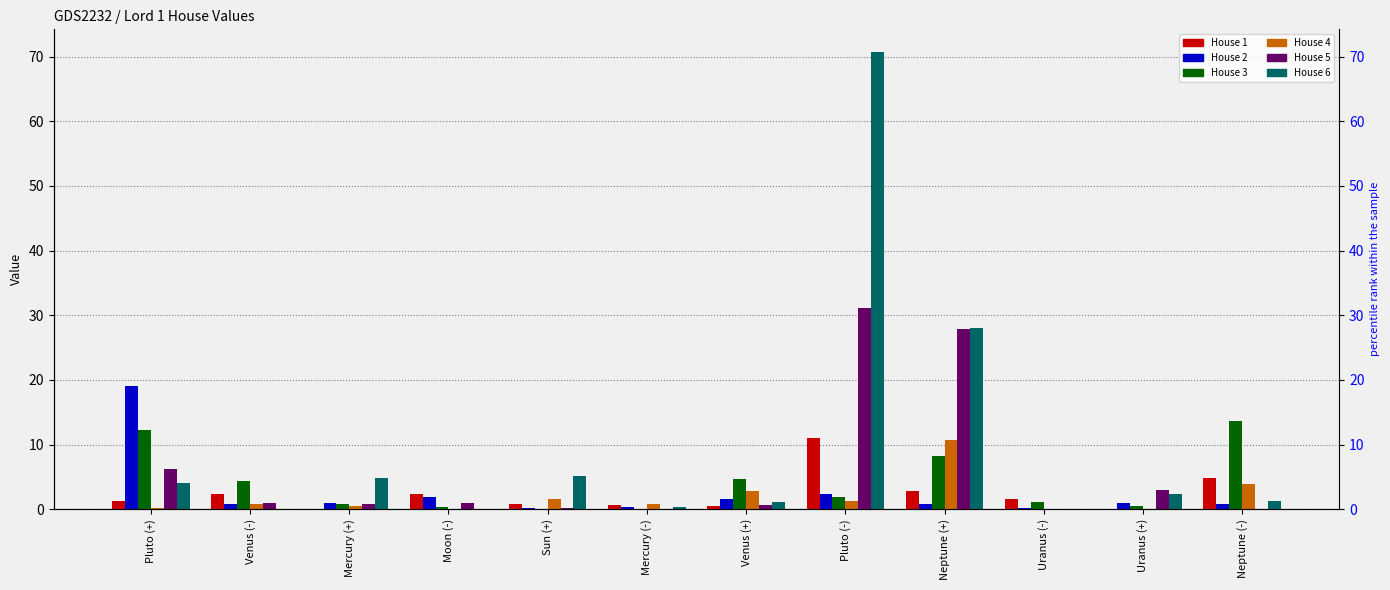

Which series has the largest total across all categories?

House 6